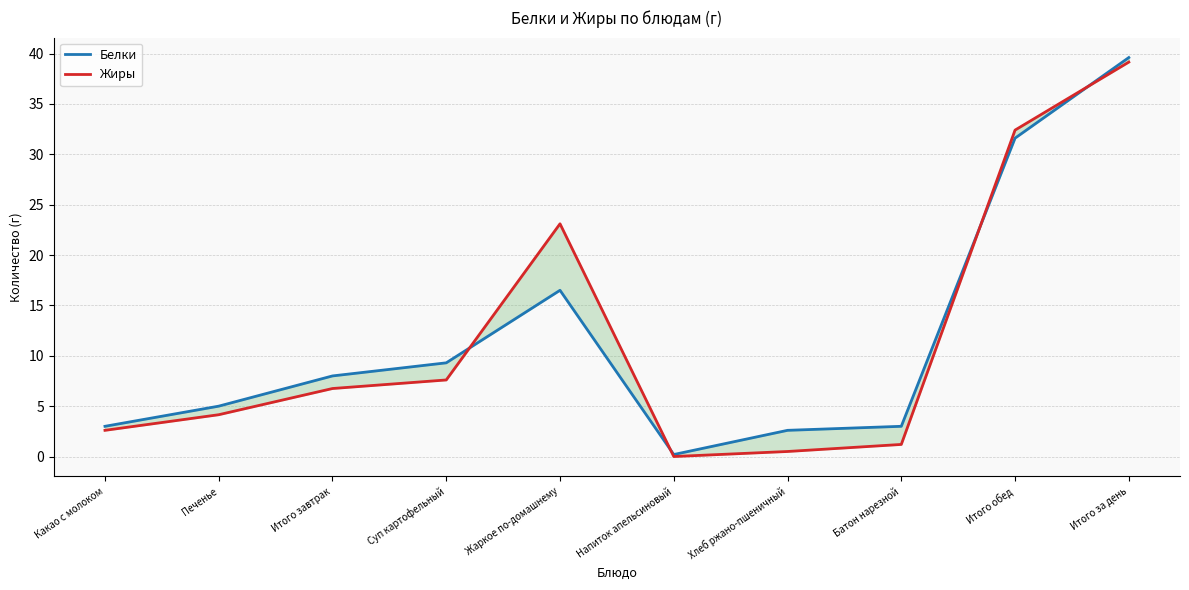

Is this an area chart (filled region under the line)?

No